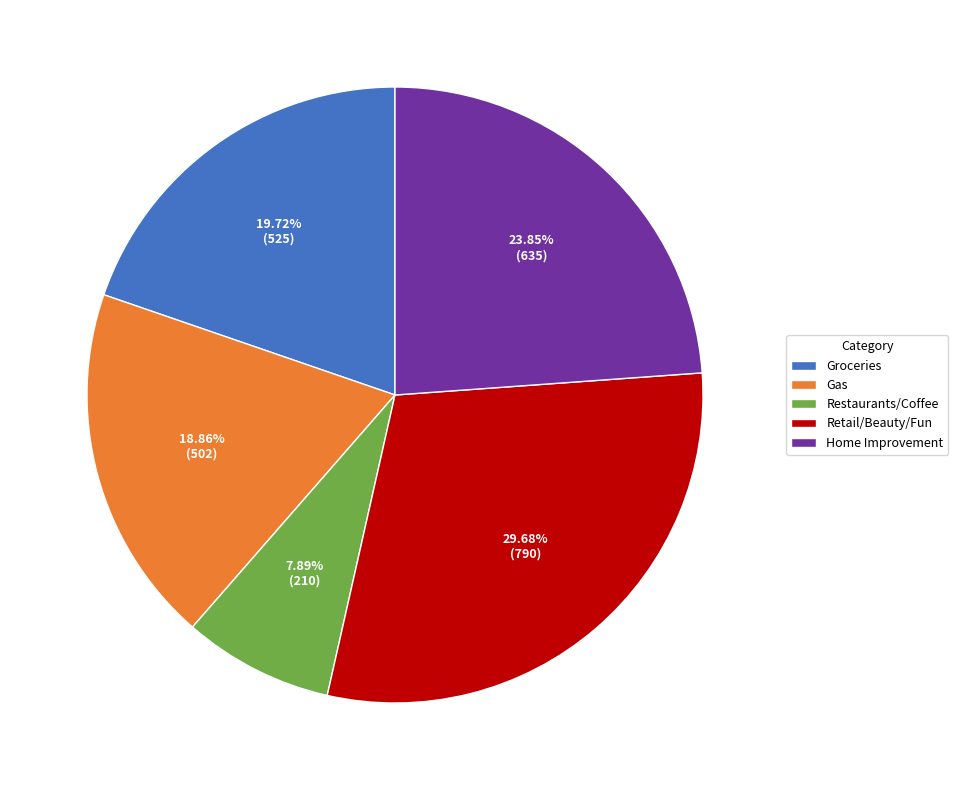

Count the number of slices in the pie.

5